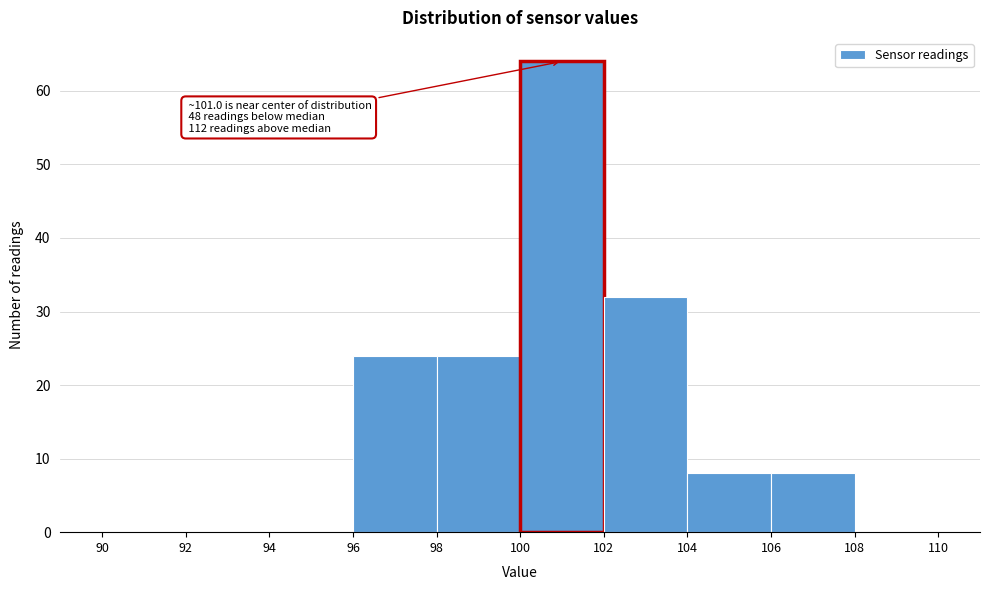

Which range on the x-axis has the tallest bar?

100 to 102